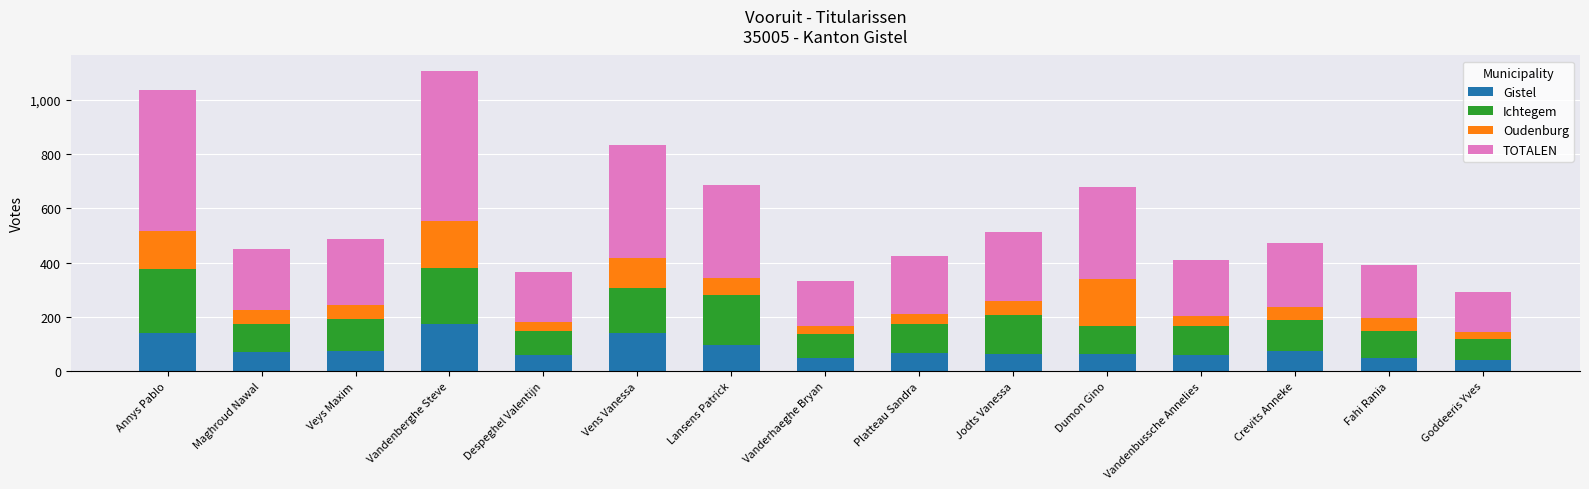

The Gistel series shows 85 at Fahi Rania. True or false?

False